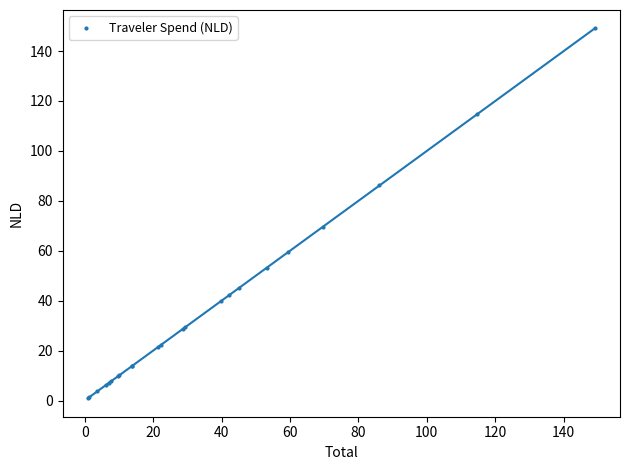

What Y value in the scatter plot is closest to 74?

69.7